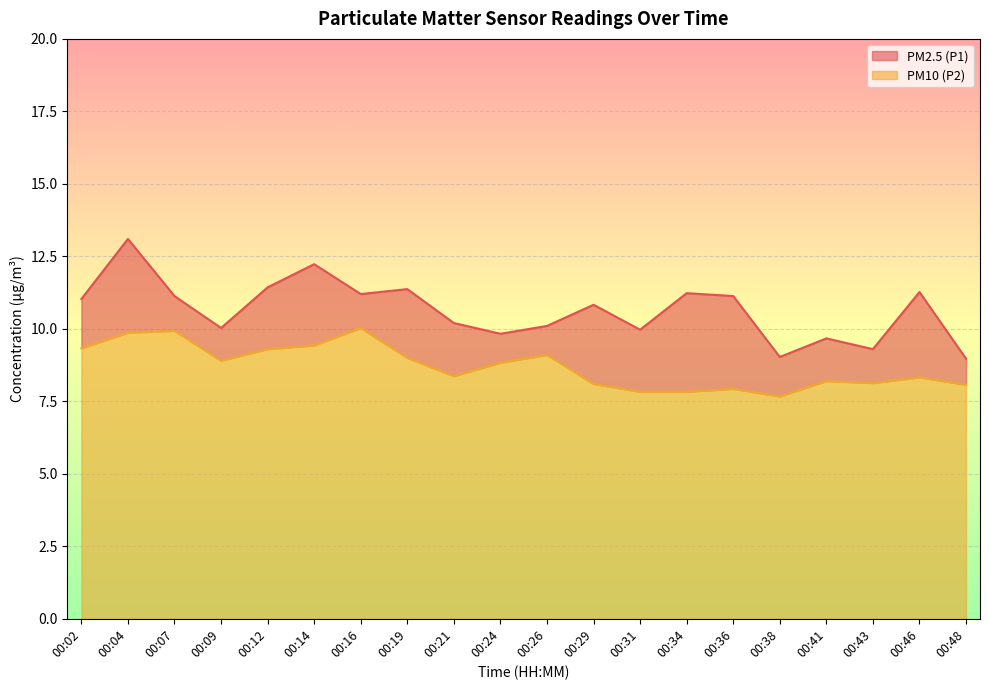

What value does the PM10 (P2) series have at 00:36?

7.9